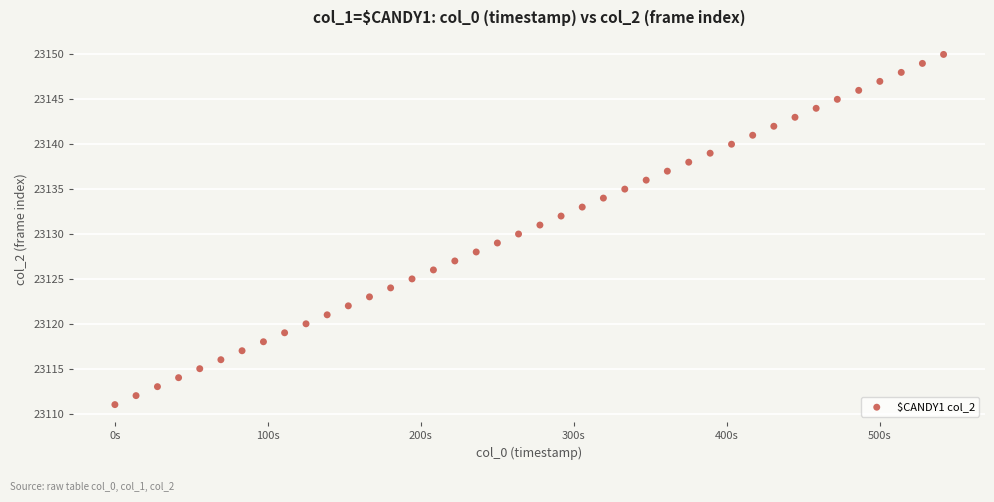

What is the range of Y values (max minus min)?

39